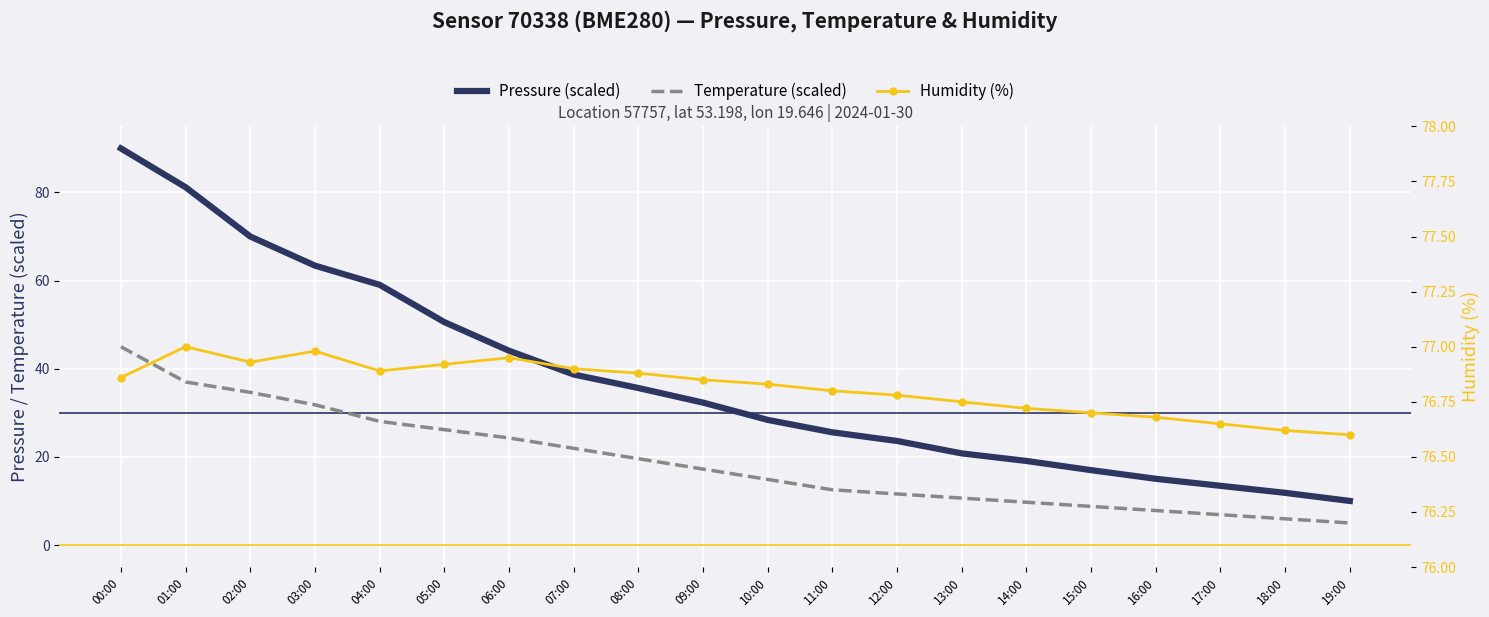

How many series are shown in this chart?

3